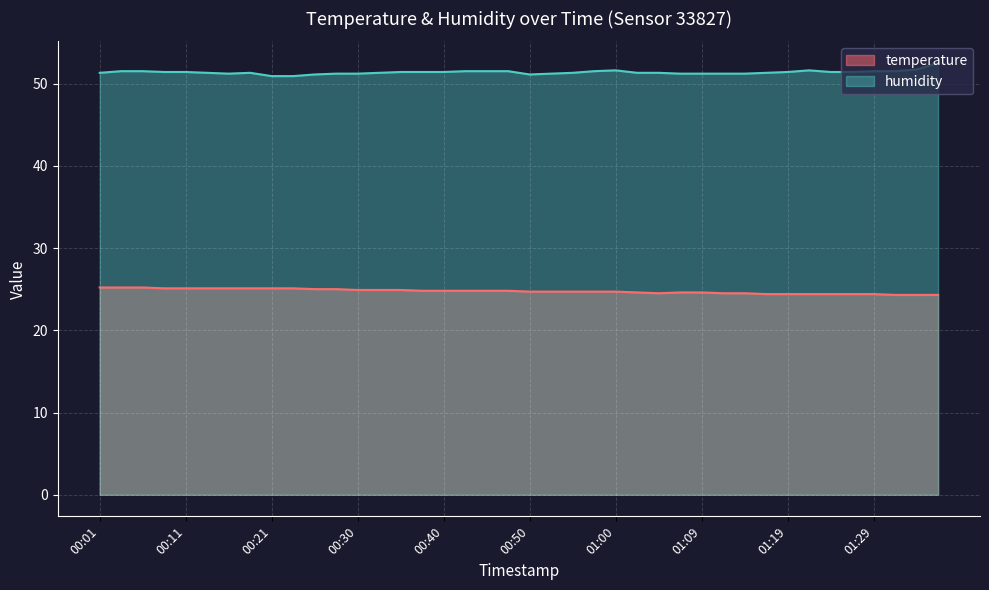

What position from the right is 00:03?

39